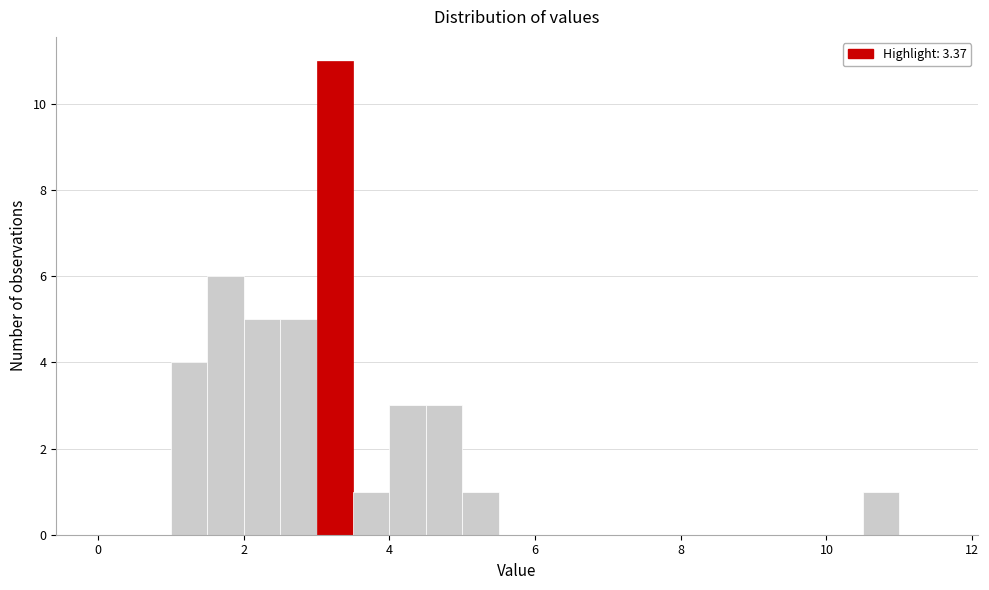

Read against the x-axis, roughly where is the centre of the tallest bar?

3.2